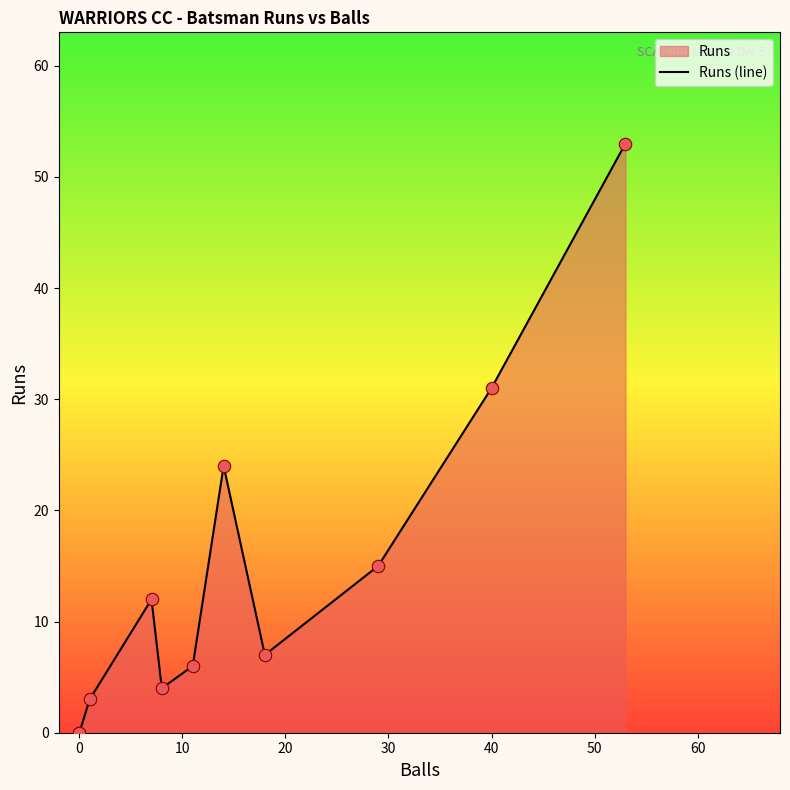

Between 50 and 20, which is larger?

50